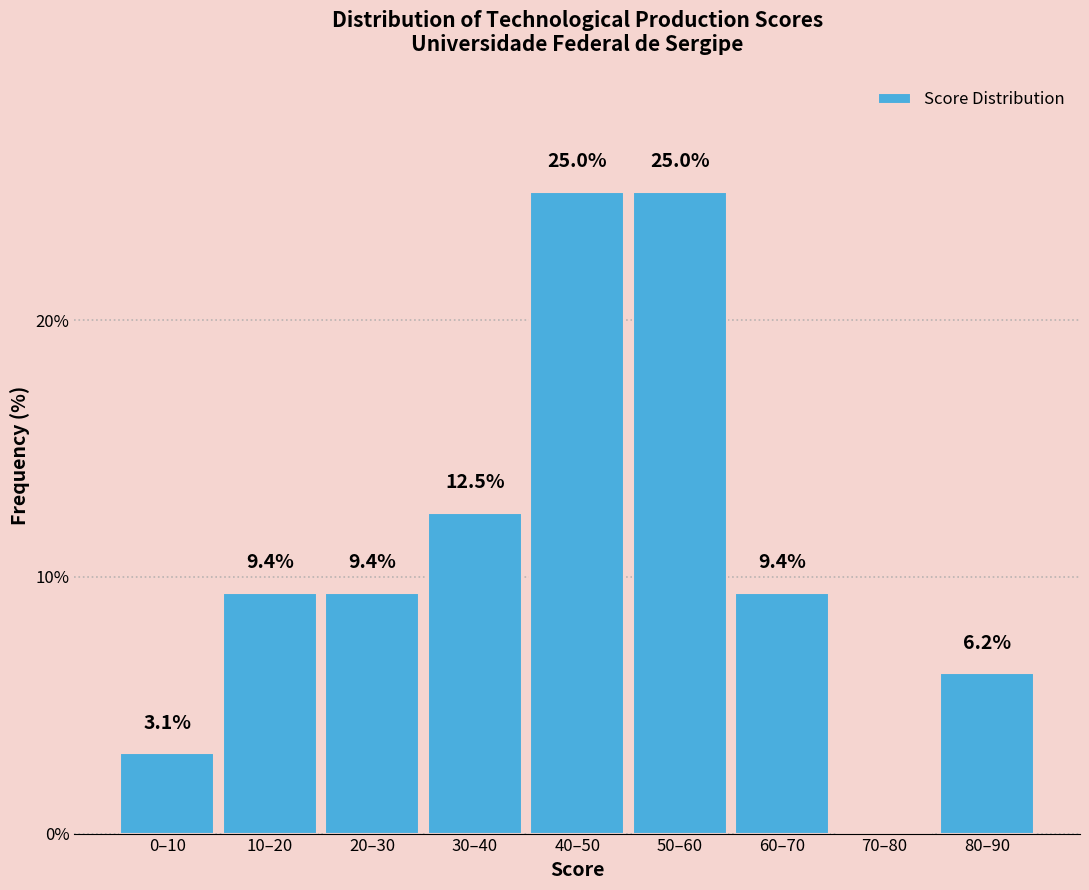

What is the maximum value shown in the chart?

25.0